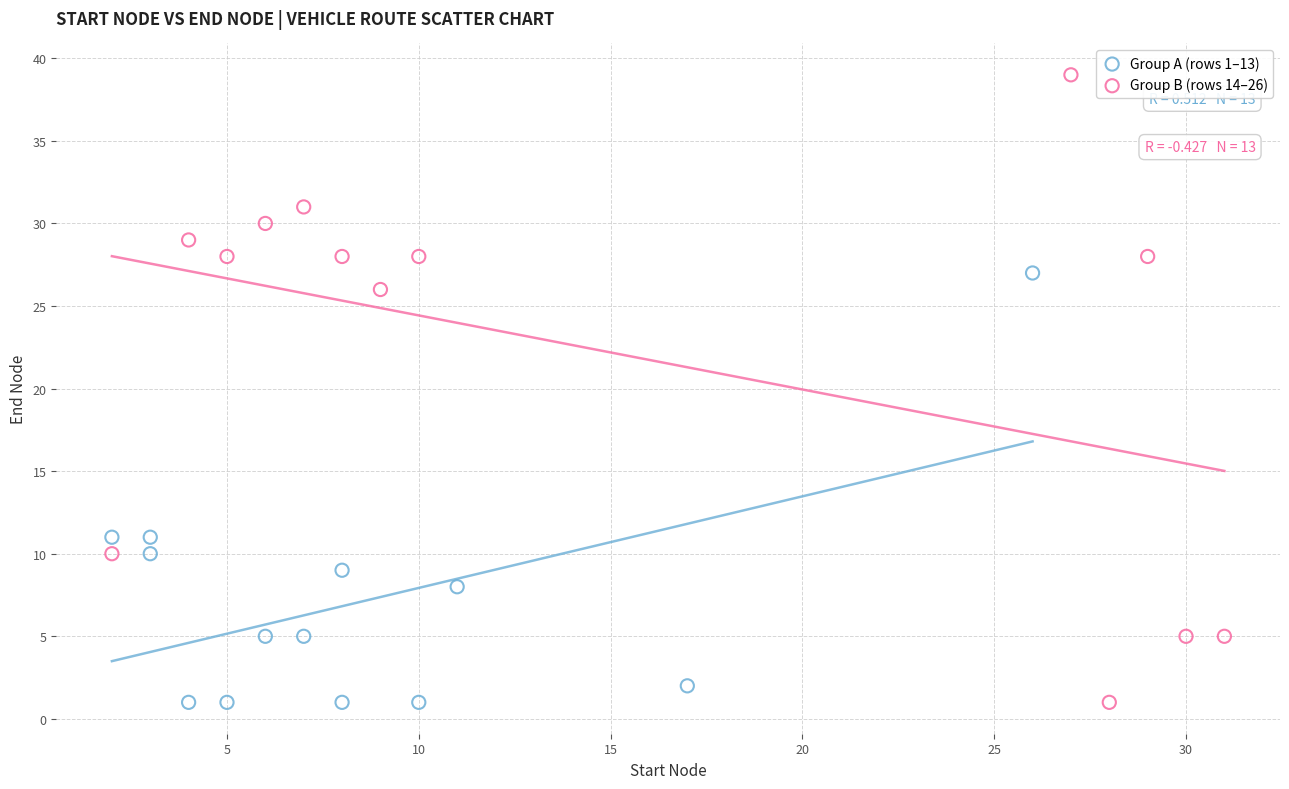

What are all the series names shown in the legend?

Group A (rows 1–13), Group B (rows 14–26)